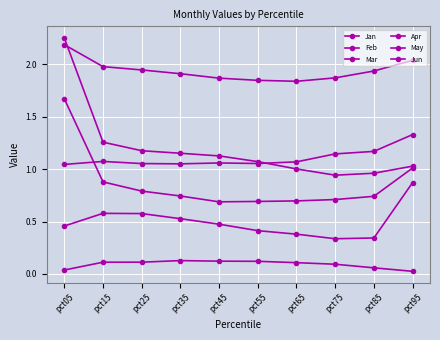

True or false: Mar has a value of 1.0 at pct95.

True